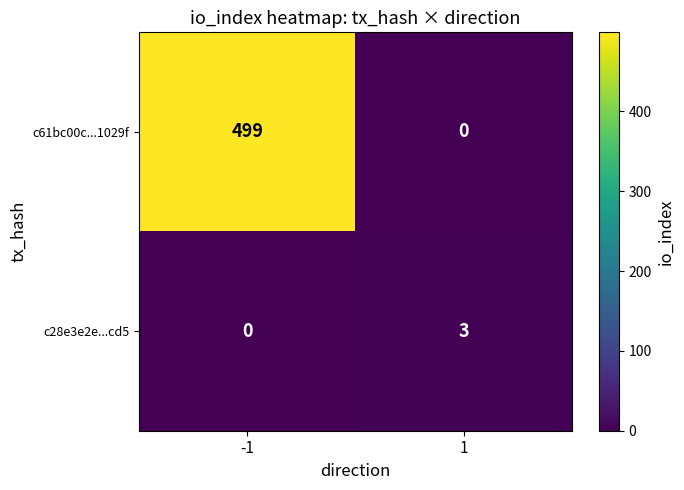

The c61bc00c...1029f series shows 0 at 1. True or false?

True